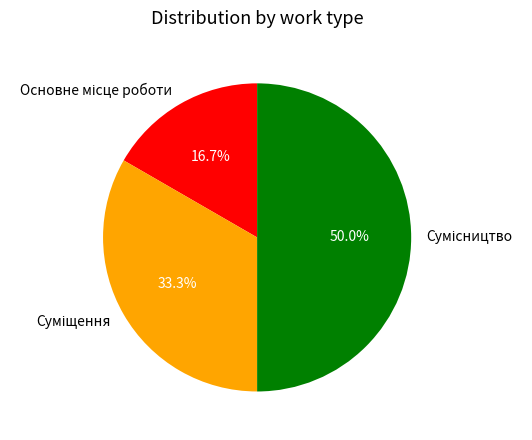

To the nearest percent, what is the combined percentage of Суміщення and Основне місце роботи?

50%